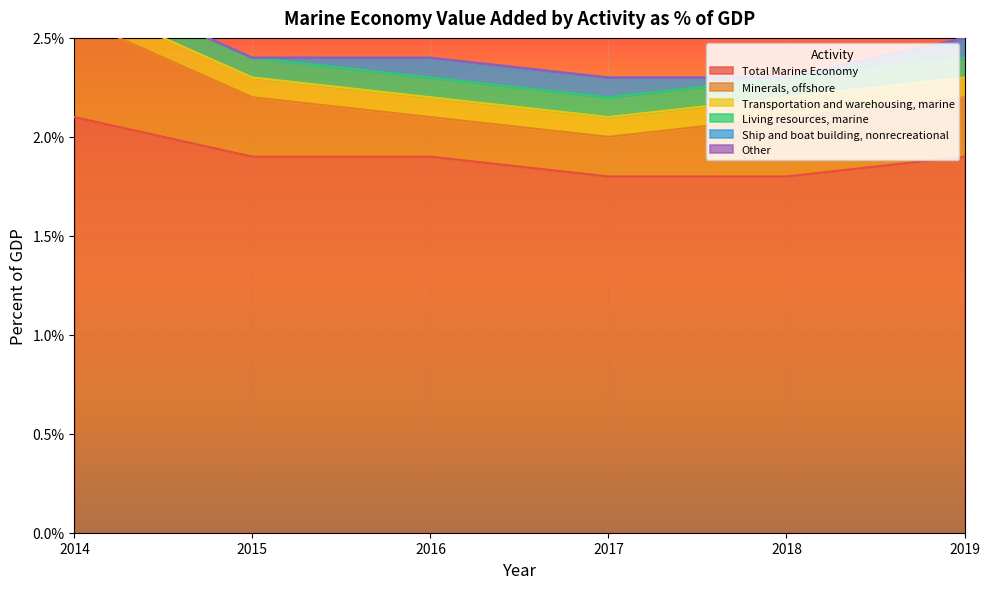

Which series has the largest total across all categories?

Total Marine Economy